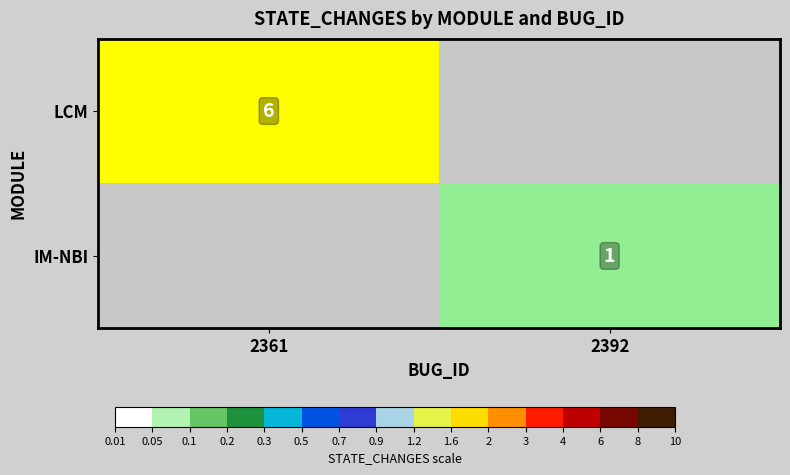

What is the total value across all series at 2361?

6